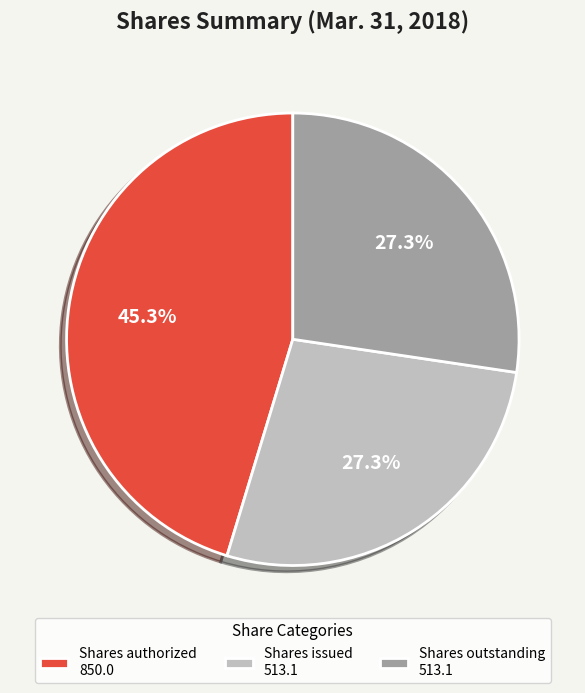

How many segments does this pie chart have?

3